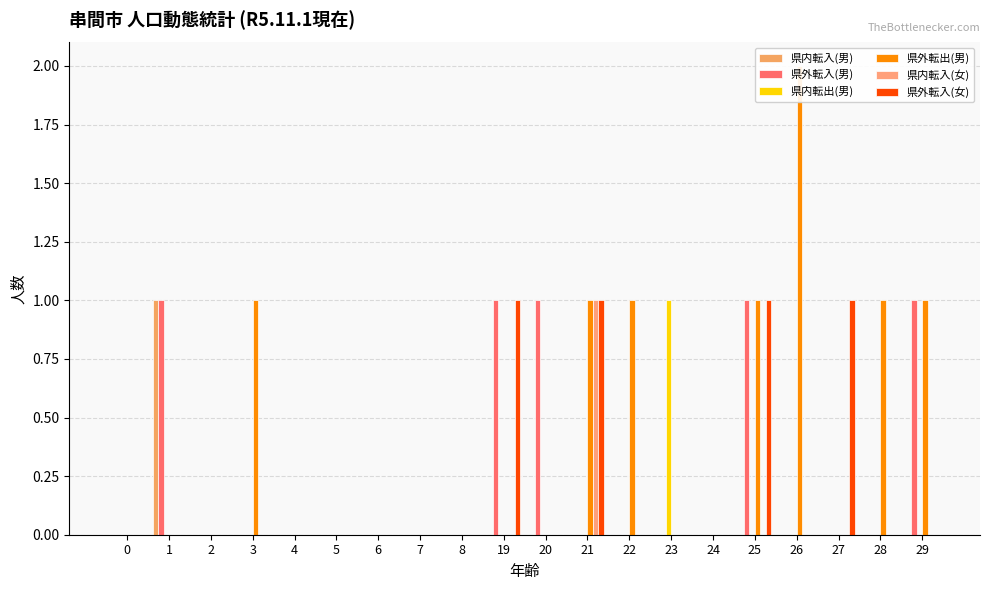

Is it true that 県外転入(女) equals 1 at 21?

True